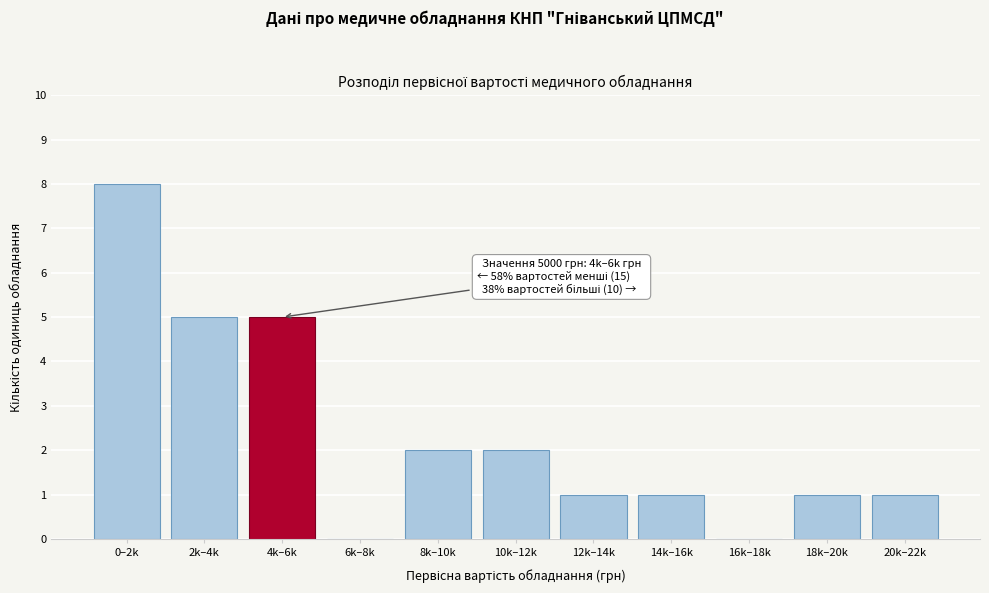

Reading left to right, list all the values displayed in this chart.

0–2k=8	2k–4k=5	4k–6k=5	6k–8k=0	8k–10k=2	10k–12k=2	12k–14k=1	14k–16k=1	16k–18k=0	18k–20k=1	20k–22k=1